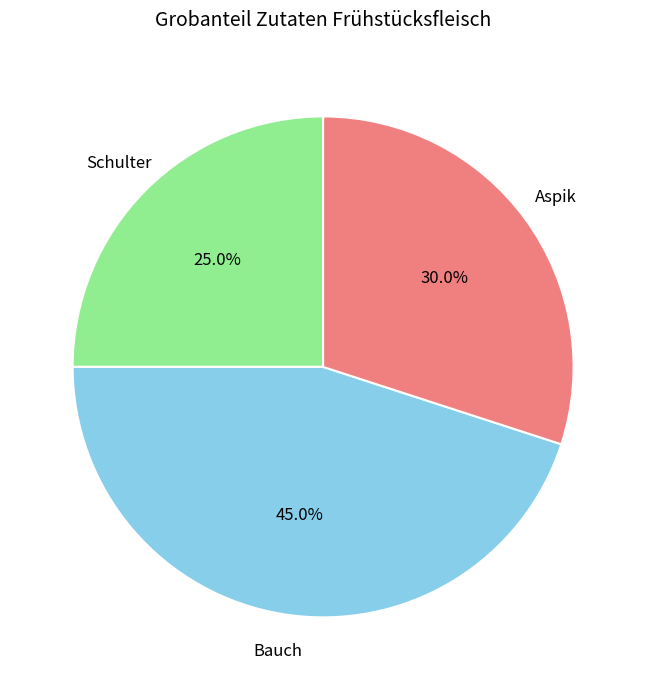

Is there any slice that represents more than half of the pie?

No